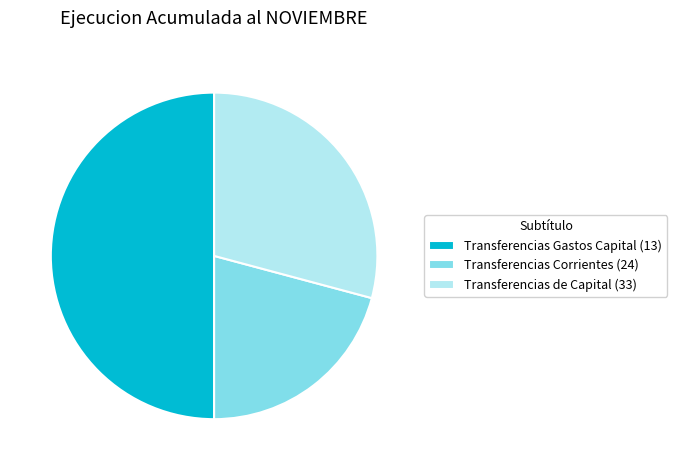

How many slices are in this pie chart?

3